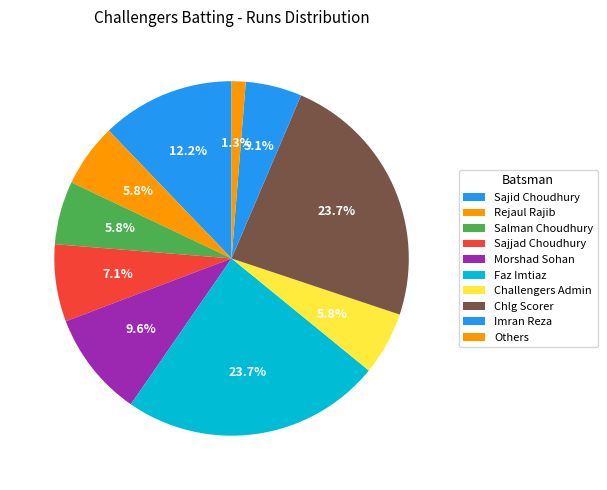

Count the number of slices in the pie.

10